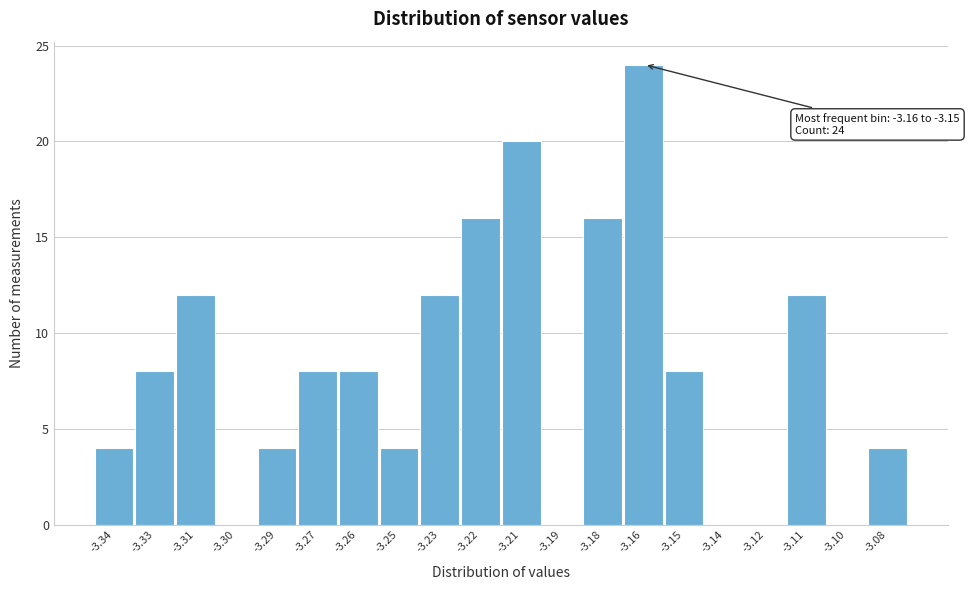

Reading right to left, what are all the values shown in this chart?

-3.08=4	-3.10=0	-3.11=12	-3.12=0	-3.14=0	-3.15=8	-3.16=24	-3.18=16	-3.19=0	-3.21=20	-3.22=16	-3.23=12	-3.25=4	-3.26=8	-3.27=8	-3.29=4	-3.30=0	-3.31=12	-3.33=8	-3.34=4